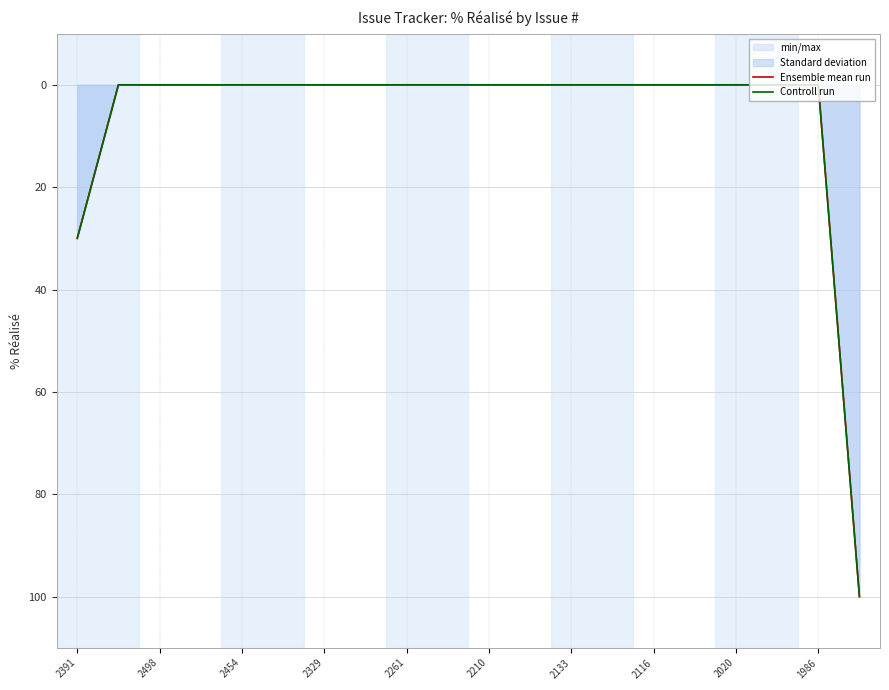

How many series are shown in this chart?

2